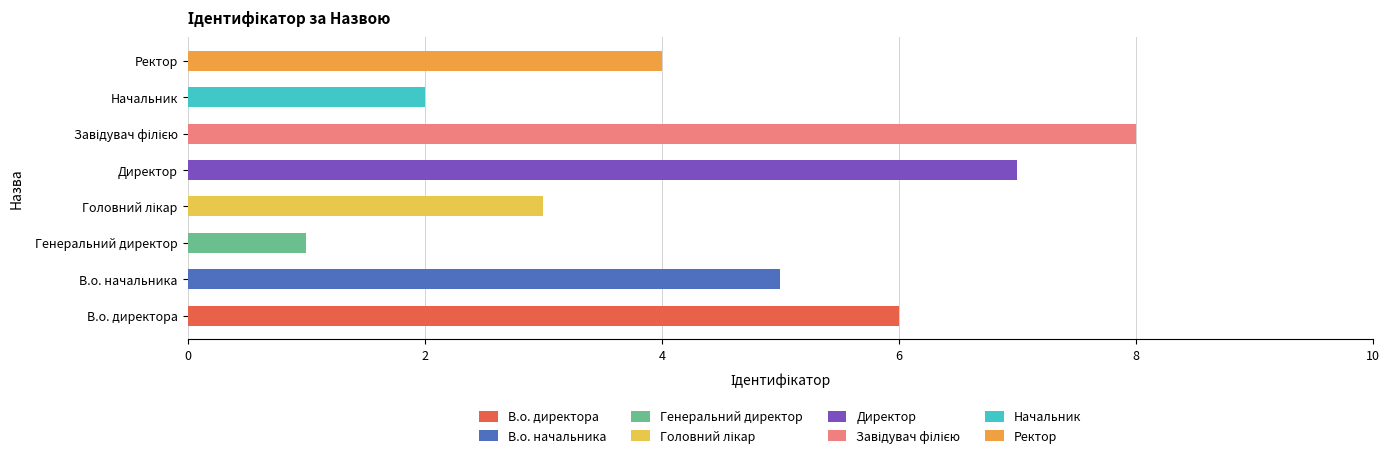

What is the sum of the values at Завідувач філією and В.о. начальника?

13